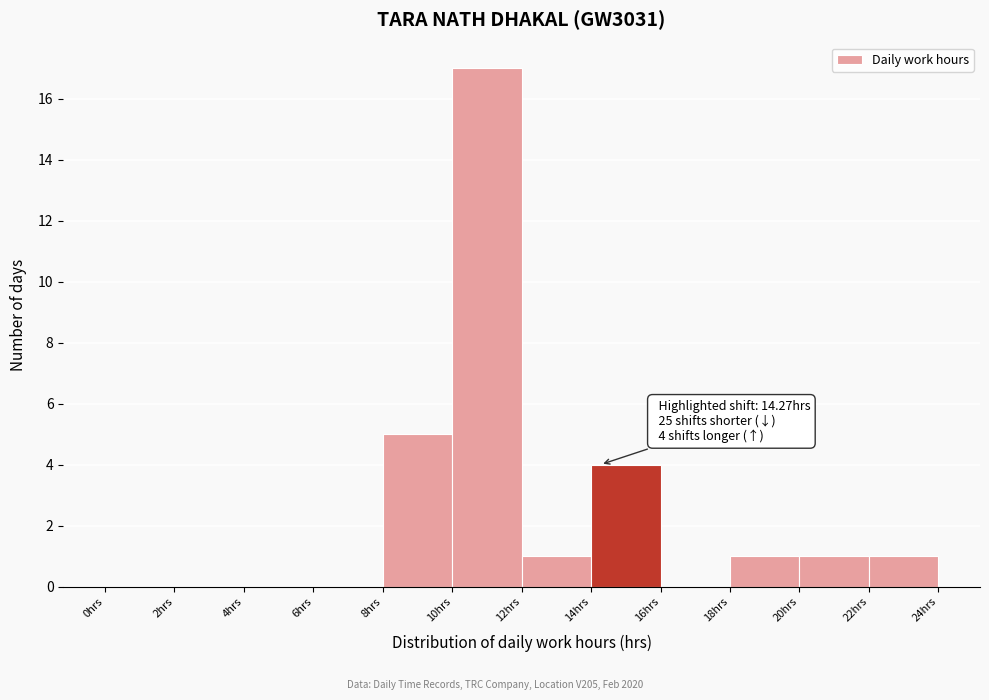

Which range on the x-axis has the tallest bar?

10 to 12